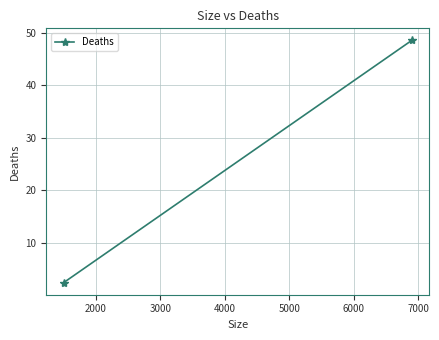

What is the greatest value displayed?

48.5